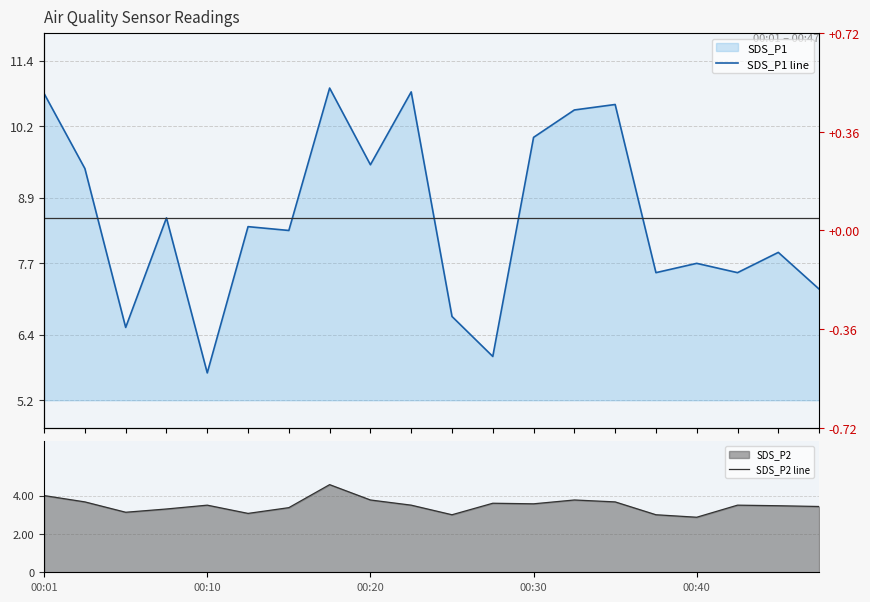

What is the smallest value displayed?

2.9